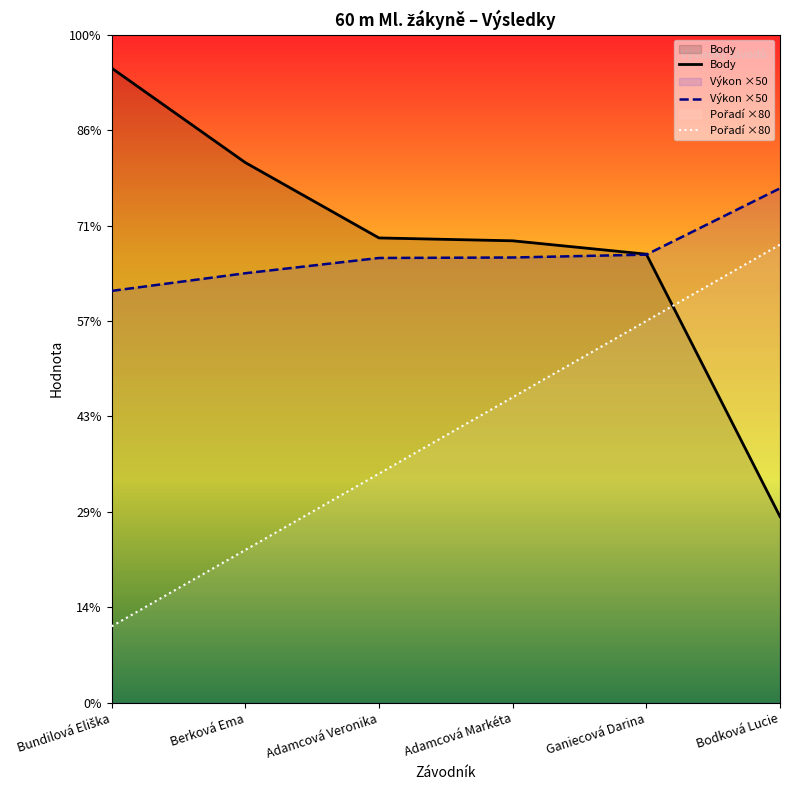

Read the Pořadí ×80 value at Berková Ema.

160.0